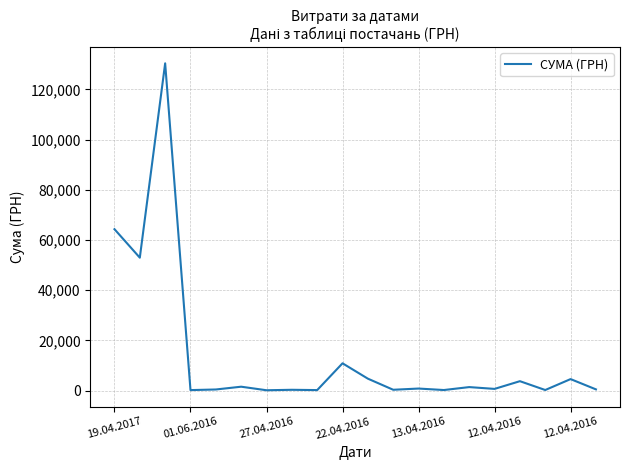

What is the difference between the maximum and minimum values?

130266.5